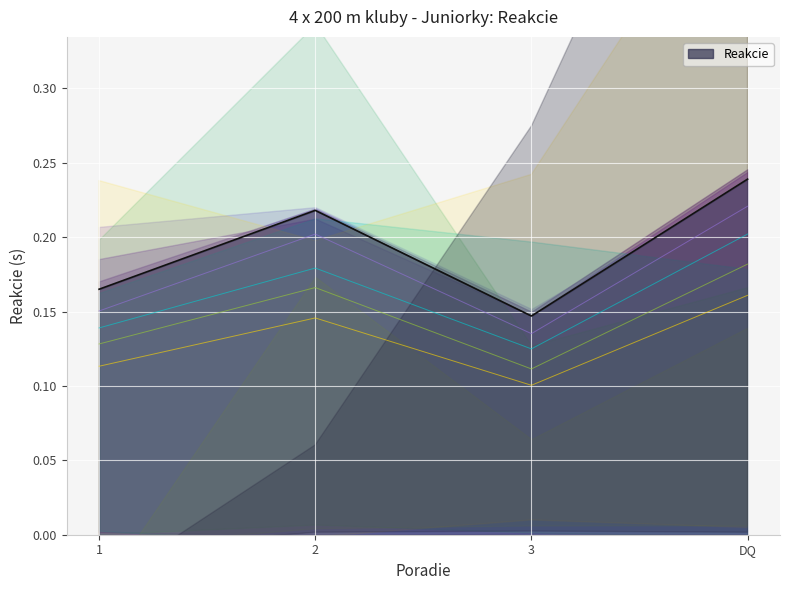

How many interior local peaks (higher than both neighbors) does the data have?

1